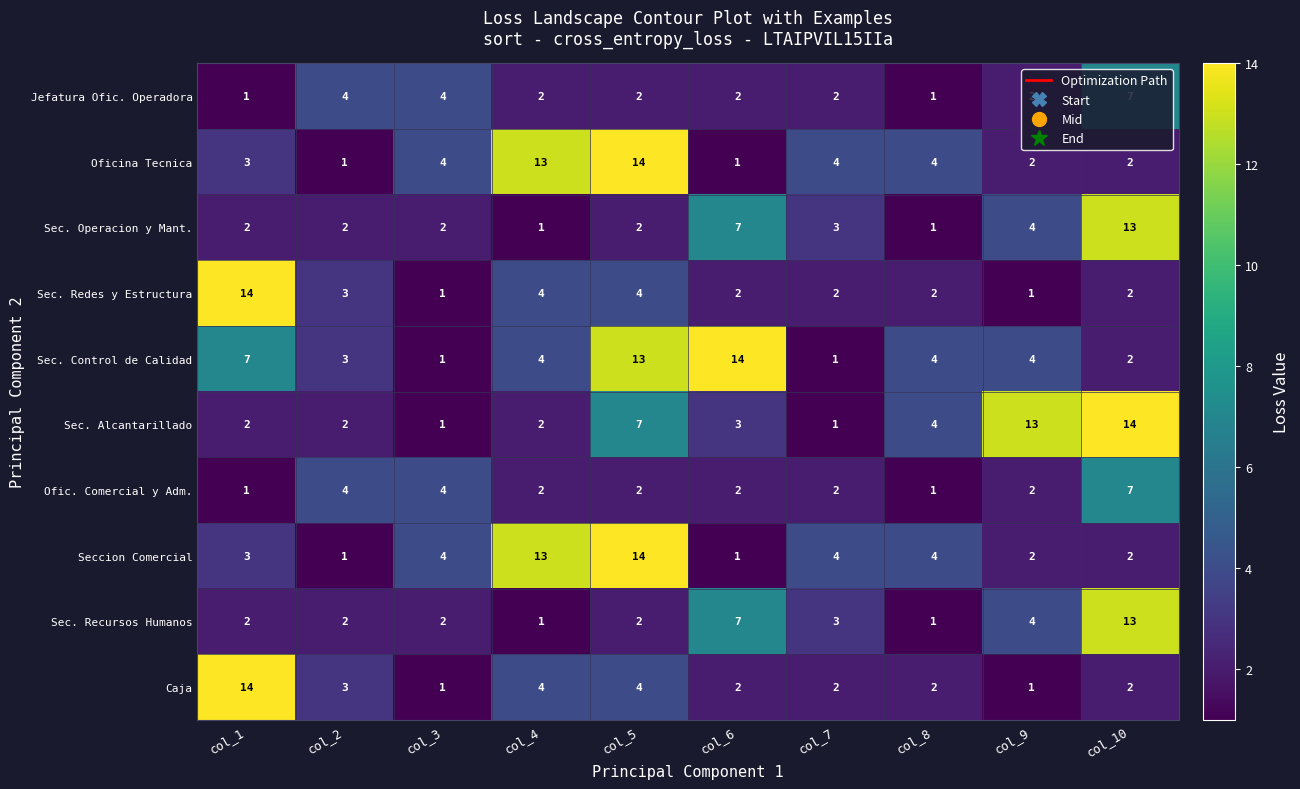

What is the difference between the maximum and minimum values in the Caja series?

13